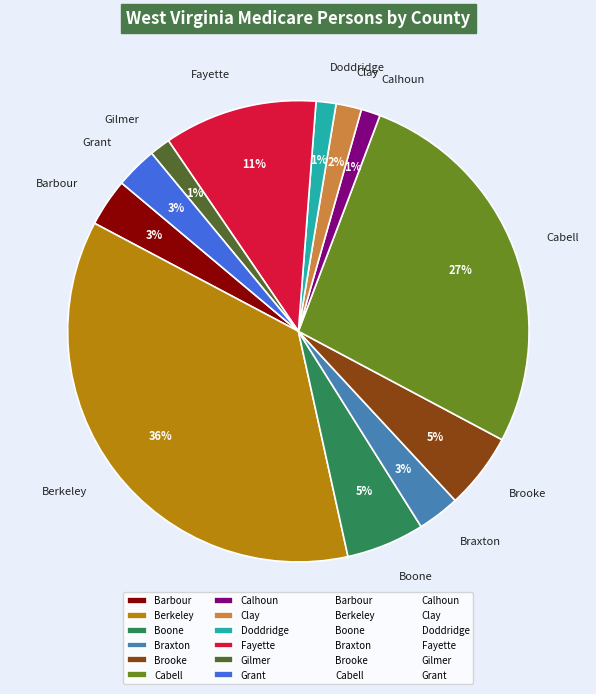

Count the number of slices in the pie.

12